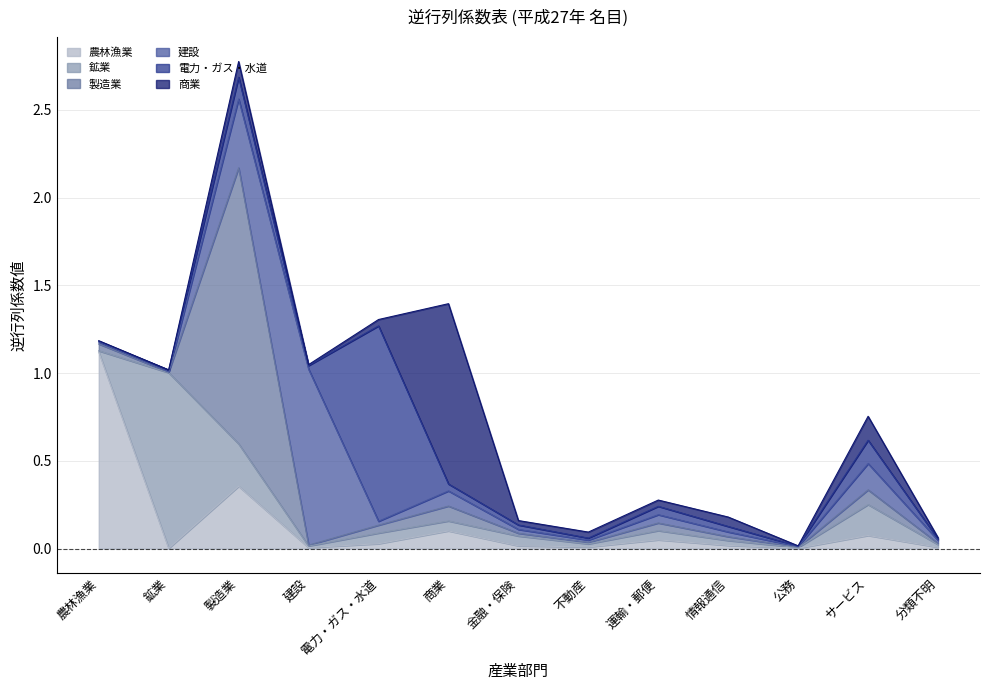

What are all the series names shown in the legend?

農林漁業, 鉱業, 製造業, 建設, 電力・ガス・水道, 商業